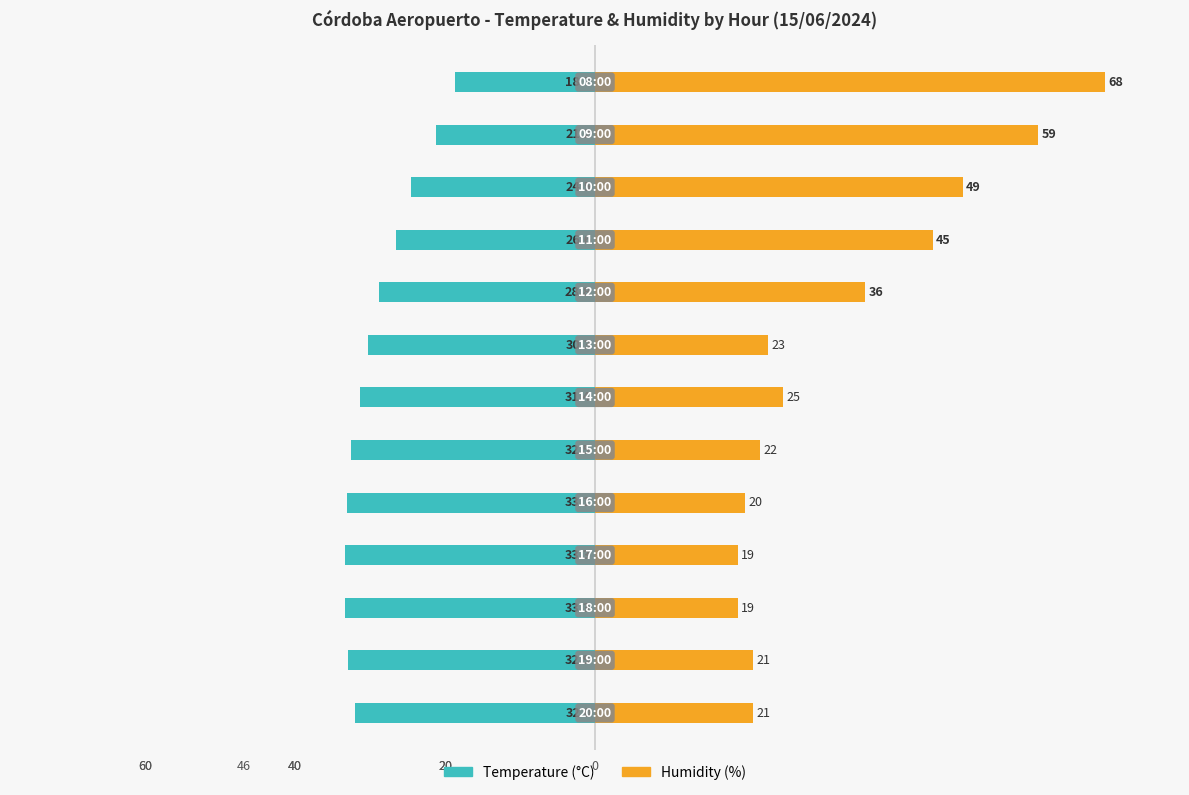

Is the value of Humidity (%) at 9 greater than the value of Temperature (°C) at 40?

Yes